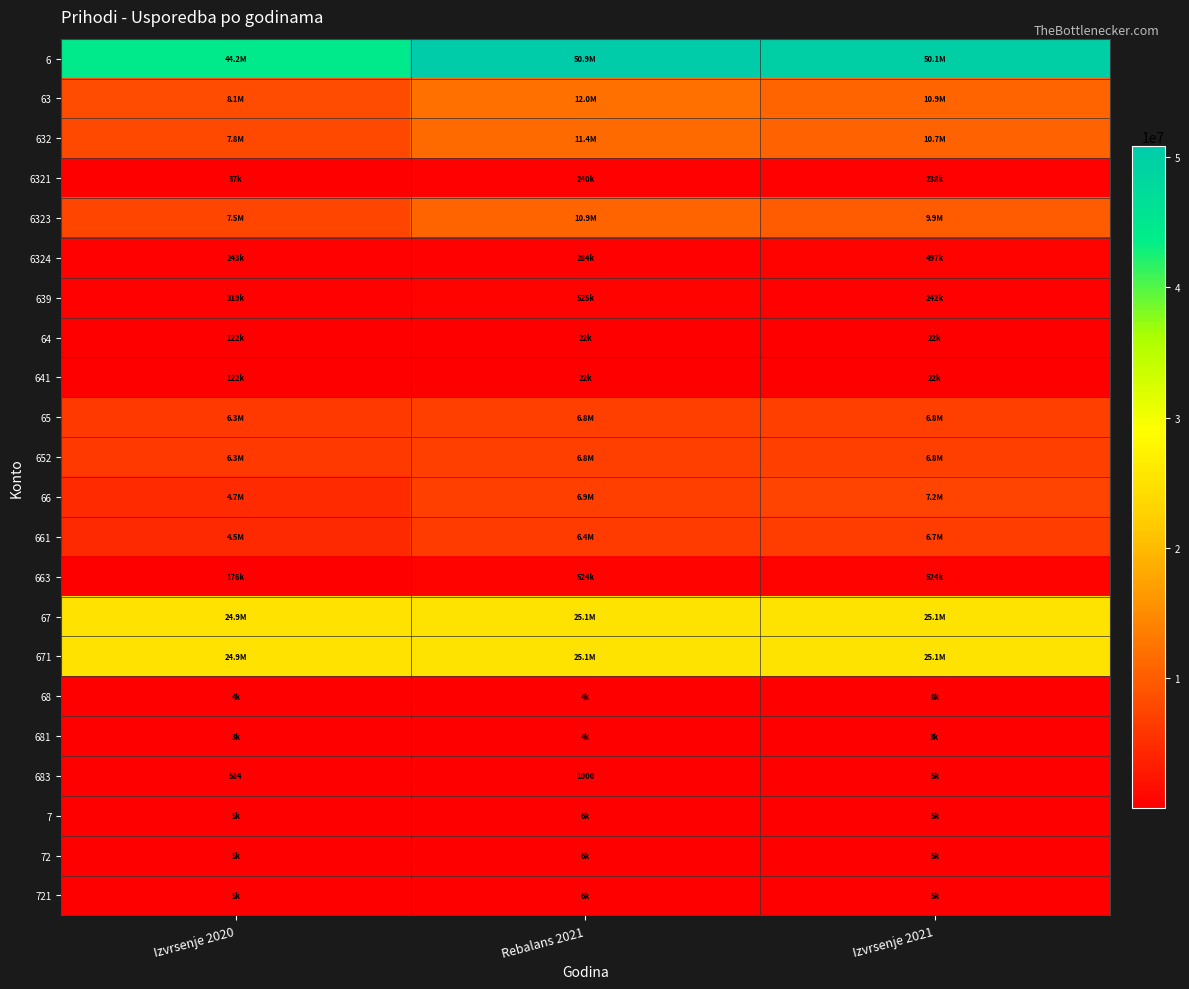

Where does the 639 series first go above 318589?

Rebalans 2021